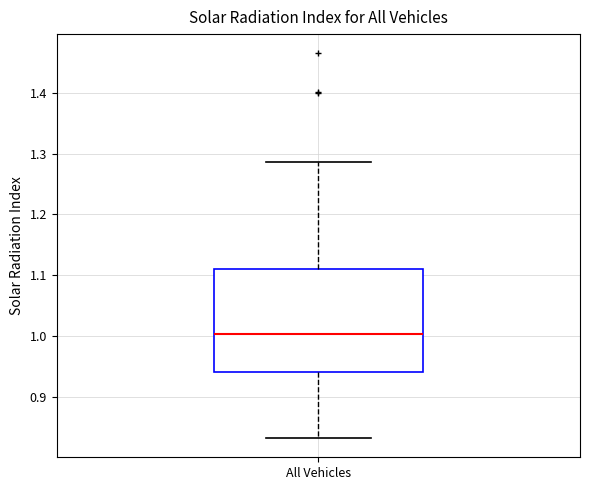

Where does the median line of the box for All Vehicles sit on the y-axis? The values are not printed on the chart, so give them approximately, as read against the axis.

1.00